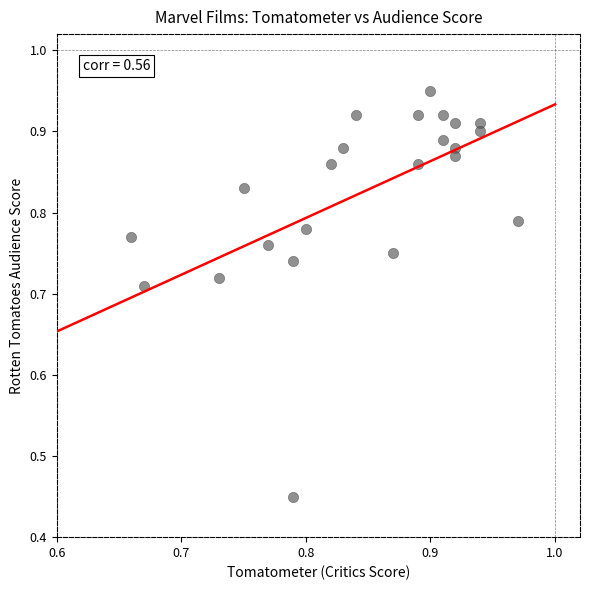

What is the range of X values (max minus min)?

0.3